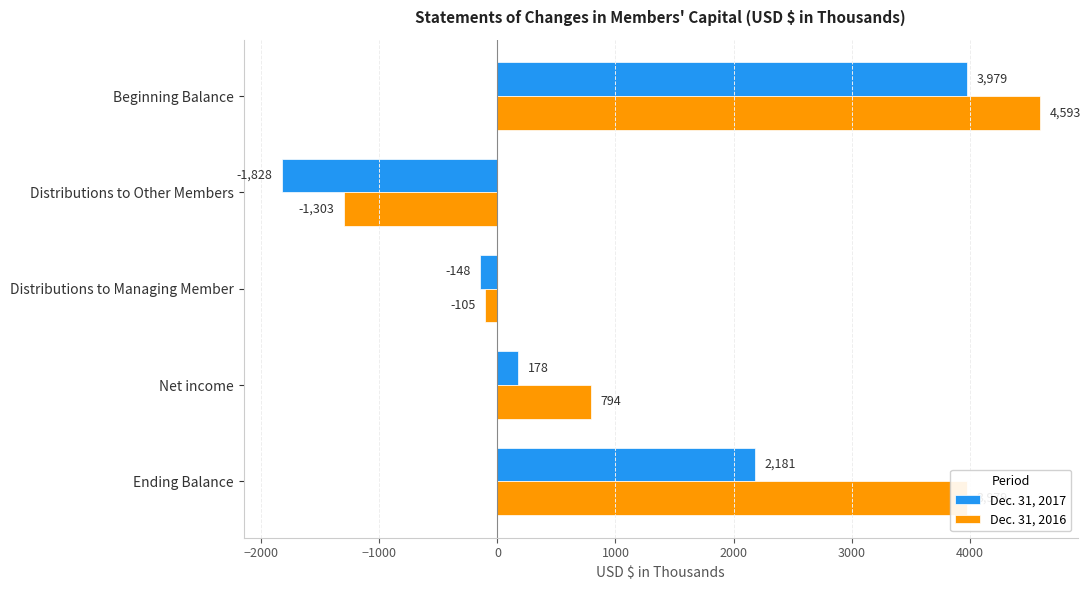

Which category has the highest value in the Dec. 31, 2016 series?

Beginning Balance